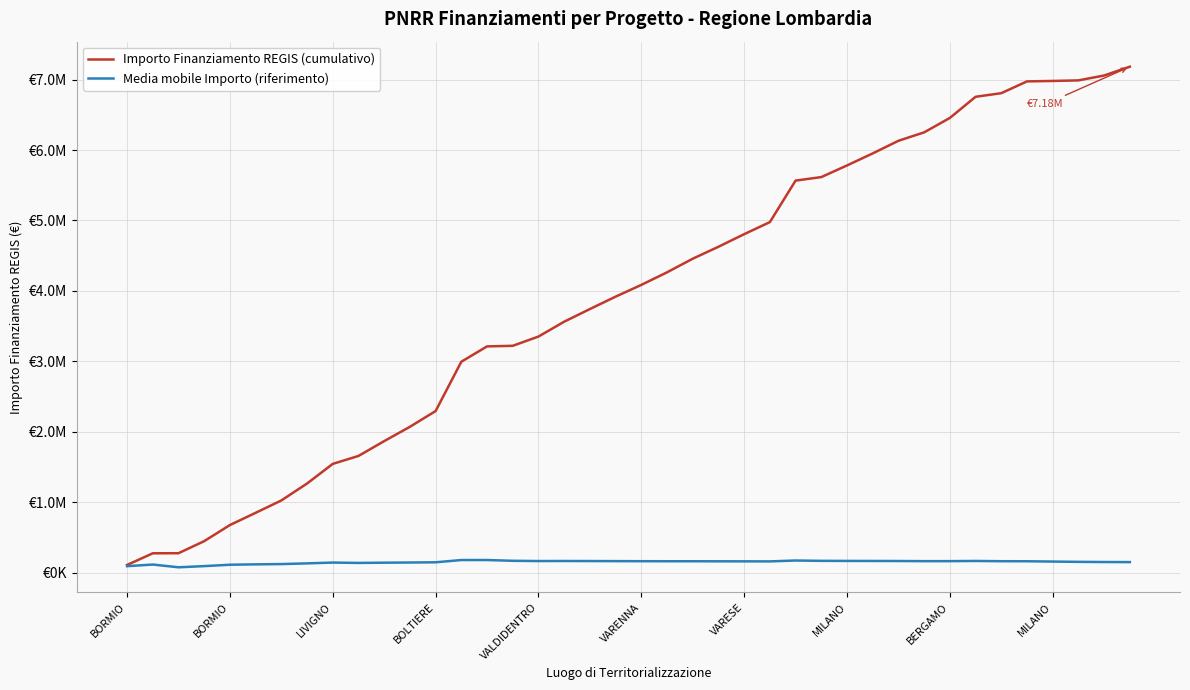

True or false: Importo Finanziamento REGIS (cumulativo) and Media mobile Importo (riferimento) cross at least once.

False